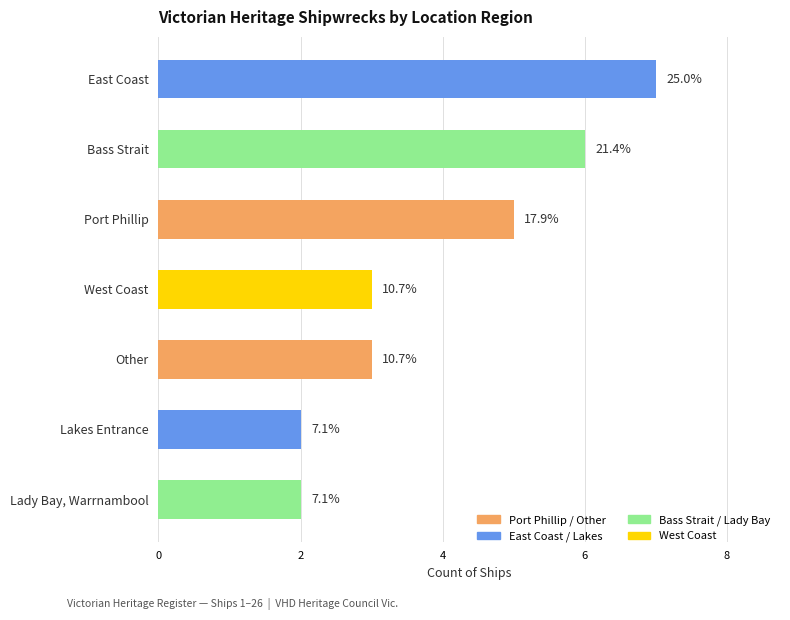

The chart shows a value of 2 at Lakes Entrance. True or false?

True